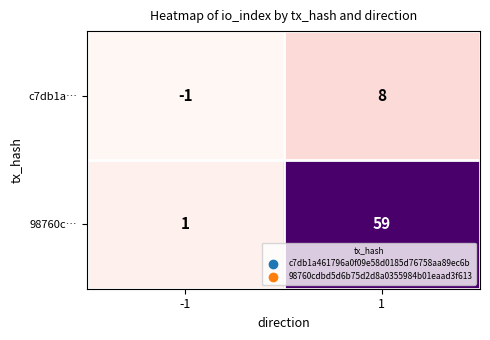

What is the difference between the 98760c… values at -1 and 1?

58